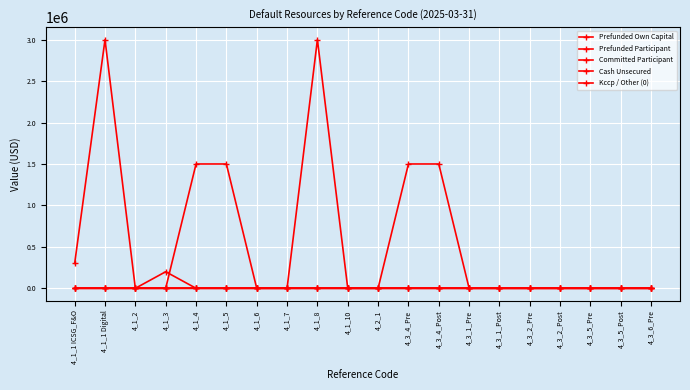

True or false: Cash Unsecured and Kccp / Other (0) intersect in this chart.

False